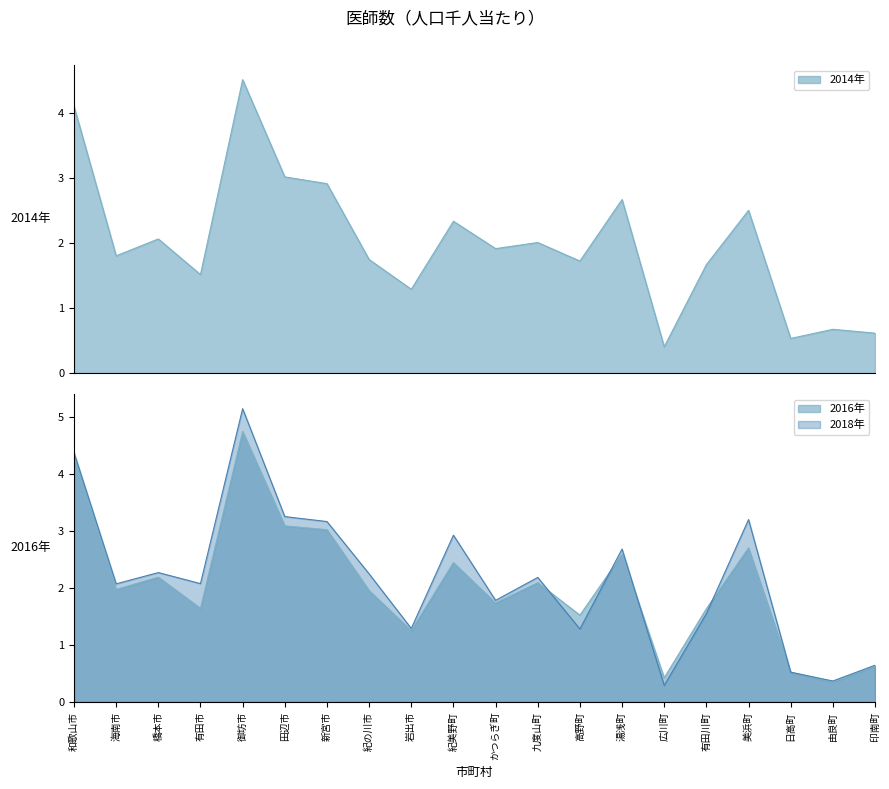

What are all the series names shown in the legend?

2014年, 2016年, 2018年